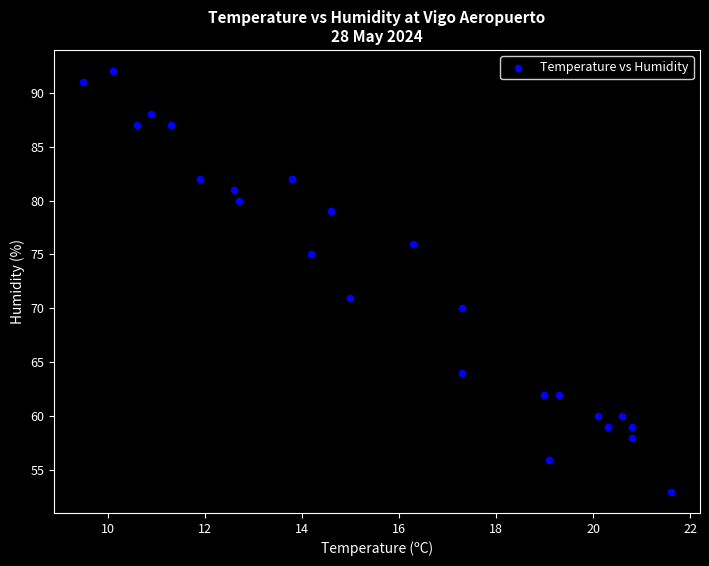

What Y value in the scatter plot is closest to 72?

71